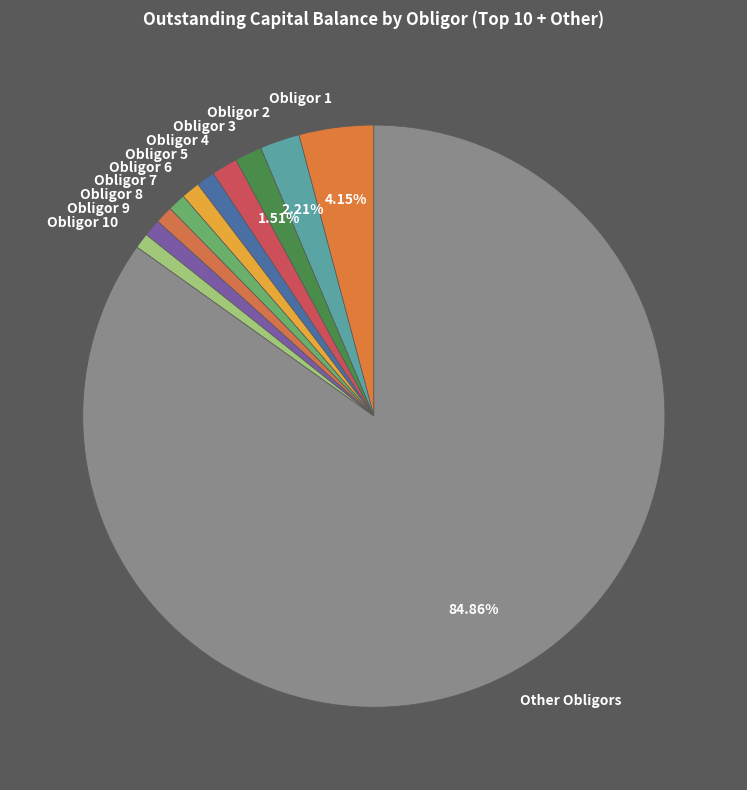

Combined, do Other Obligors and Obligor 6 account for over 50%?

Yes